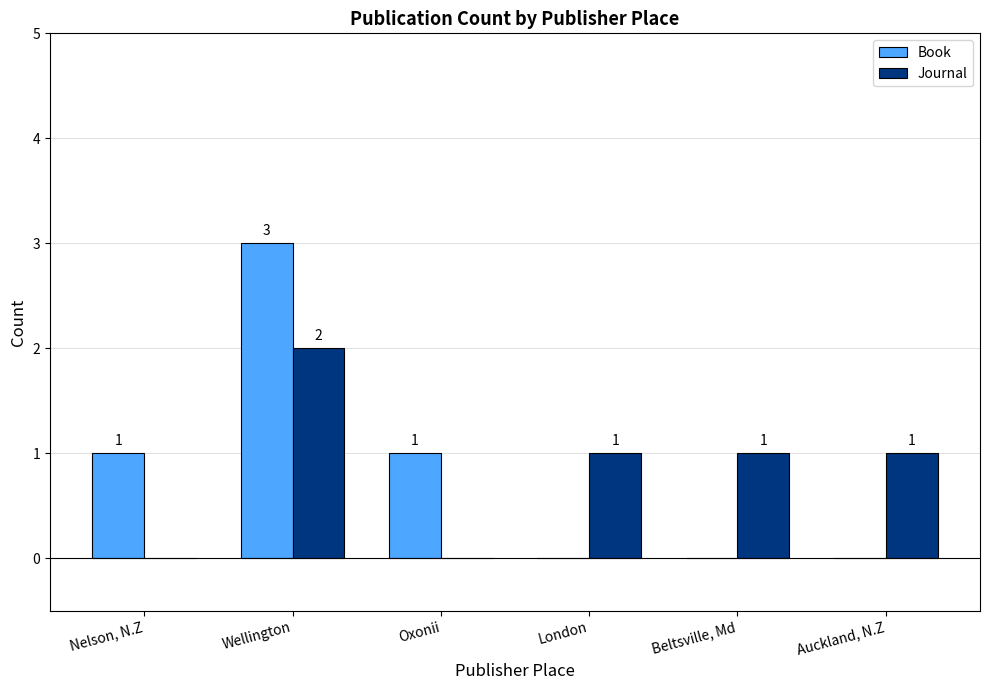

Count the number of data series in this chart.

2